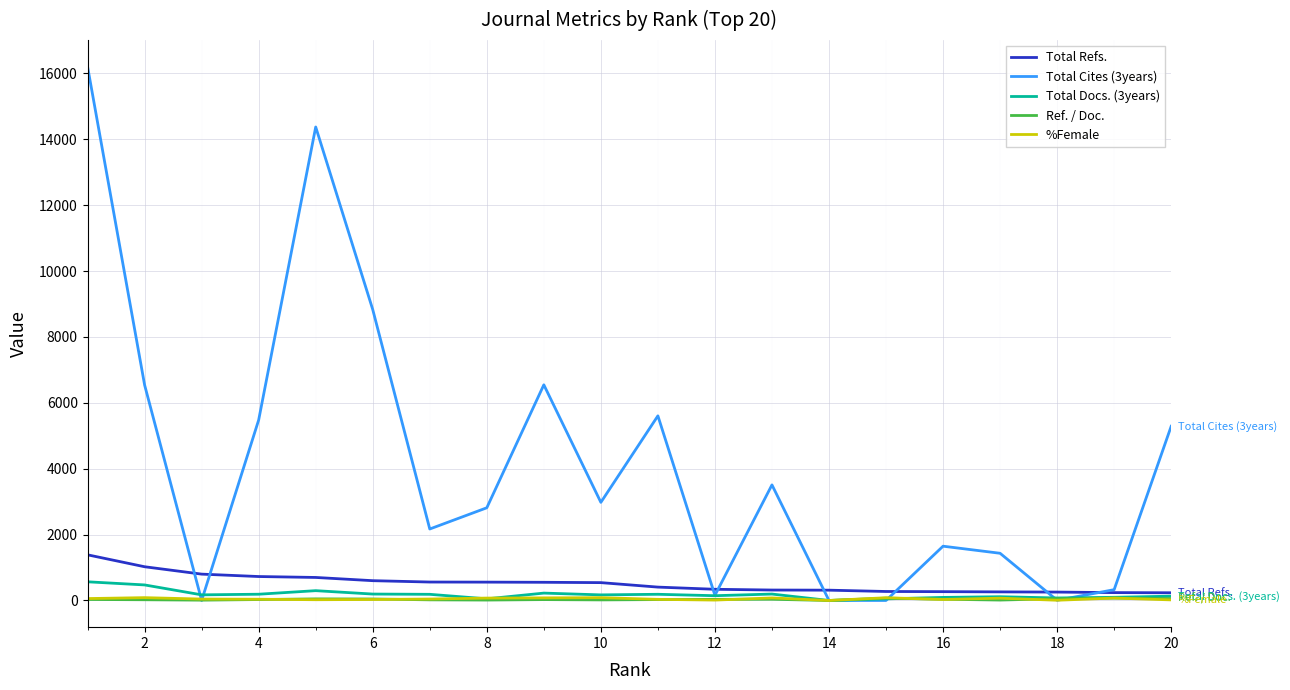

Which series has the largest range (max minus min)?

Total Cites (3years)